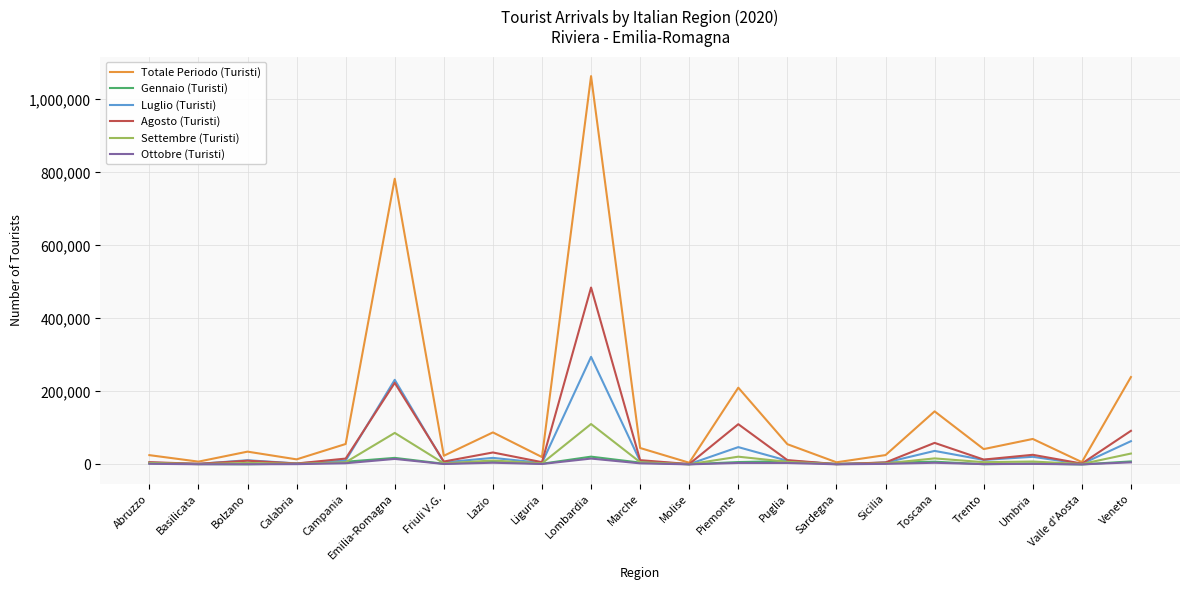

What is the sum of all Gennaio (Turisti) values?

112919